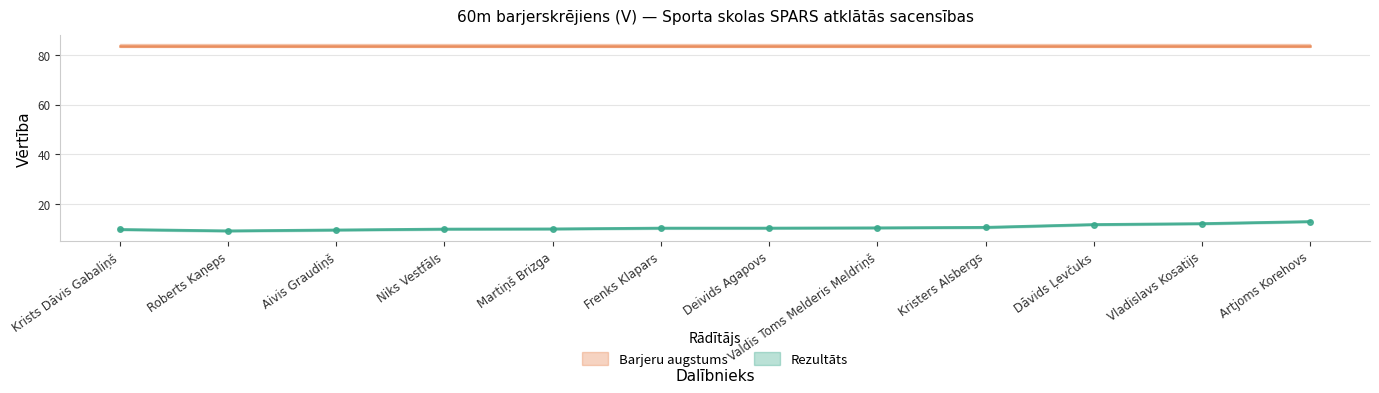

Reading left to right, extract all data points from this chart.

9.7	9.1	9.5	9.8	9.9	10.2	10.2	10.3	10.5	11.7	12.0	12.9